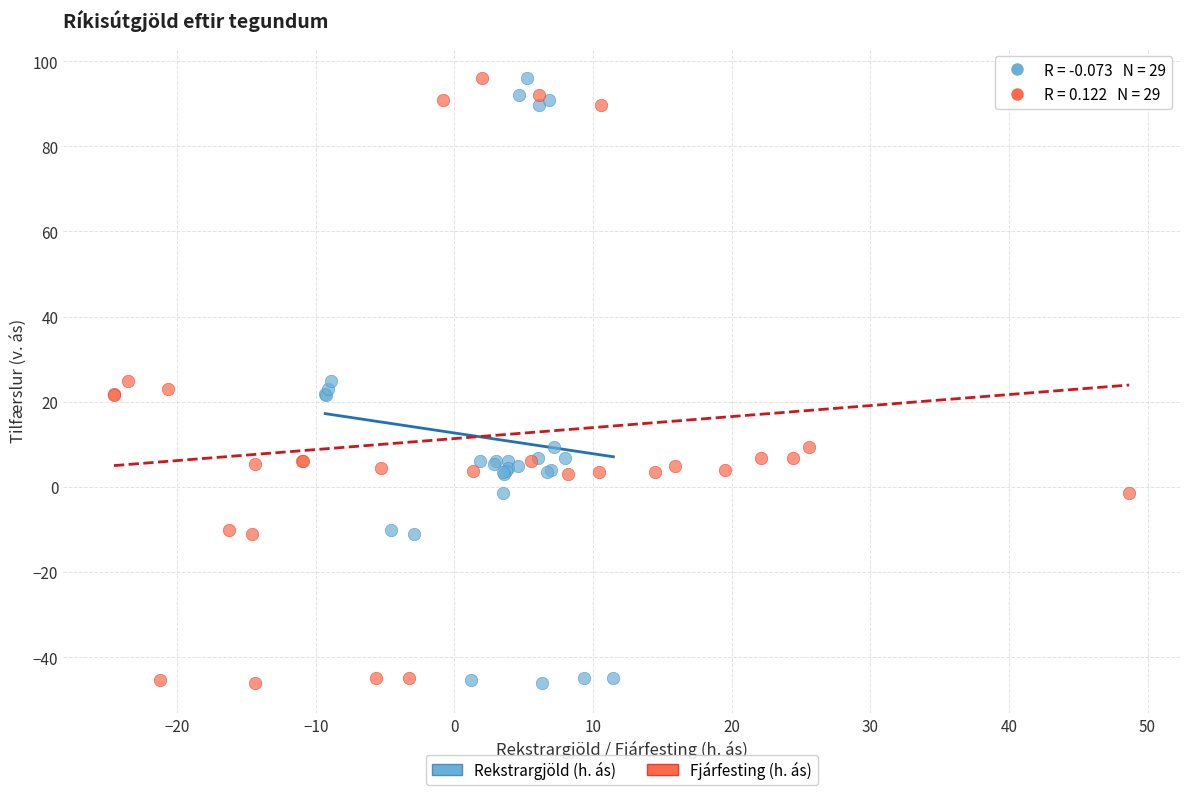

What are all the series names shown in the legend?

Rekstrargjöld (h. ás), Fjárfesting (h. ás)